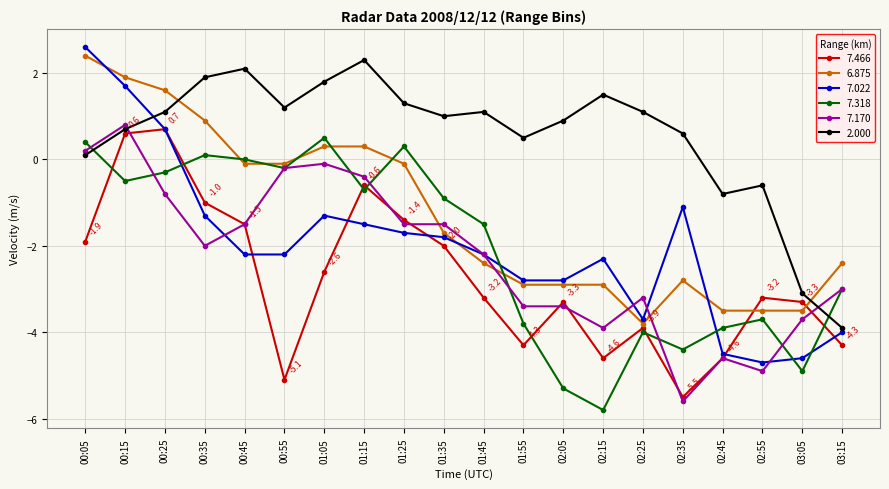

How many values in the 7.022 series exceed -2?

9